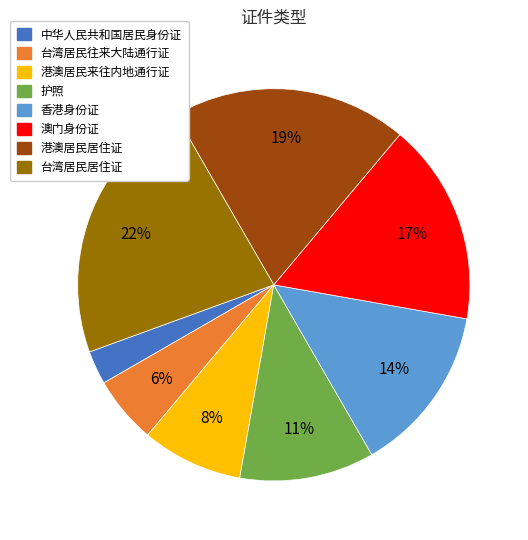

Approximately how many times larger is the value at 港澳居民来往内地通行证 compared to 澳门身份证?

0.5